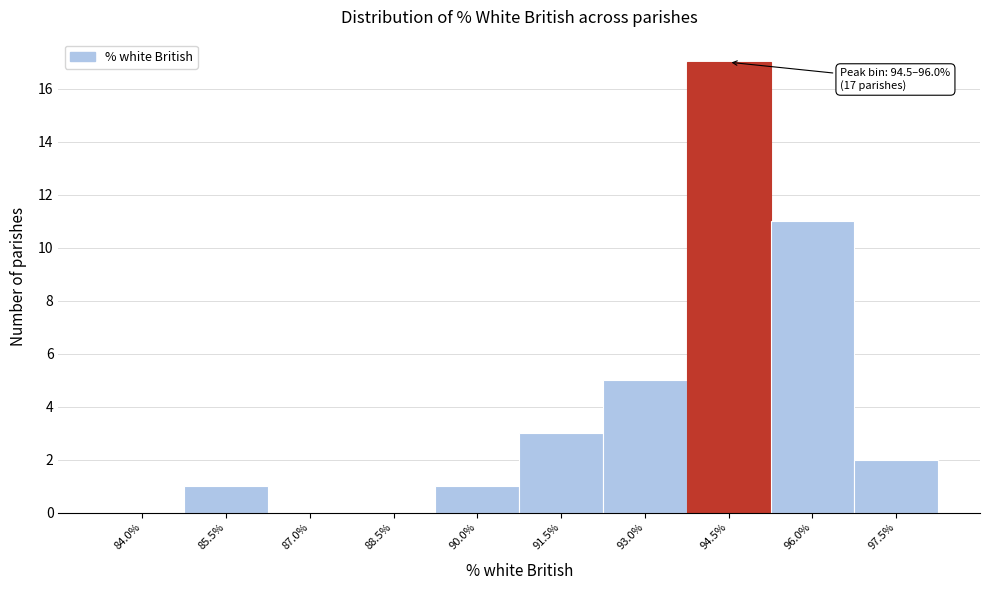

Reading left to right, extract all data points from this chart.

84.0%=0	85.5%=1	87.0%=0	88.5%=0	90.0%=1	91.5%=3	93.0%=5	94.5%=17	96.0%=11	97.5%=2